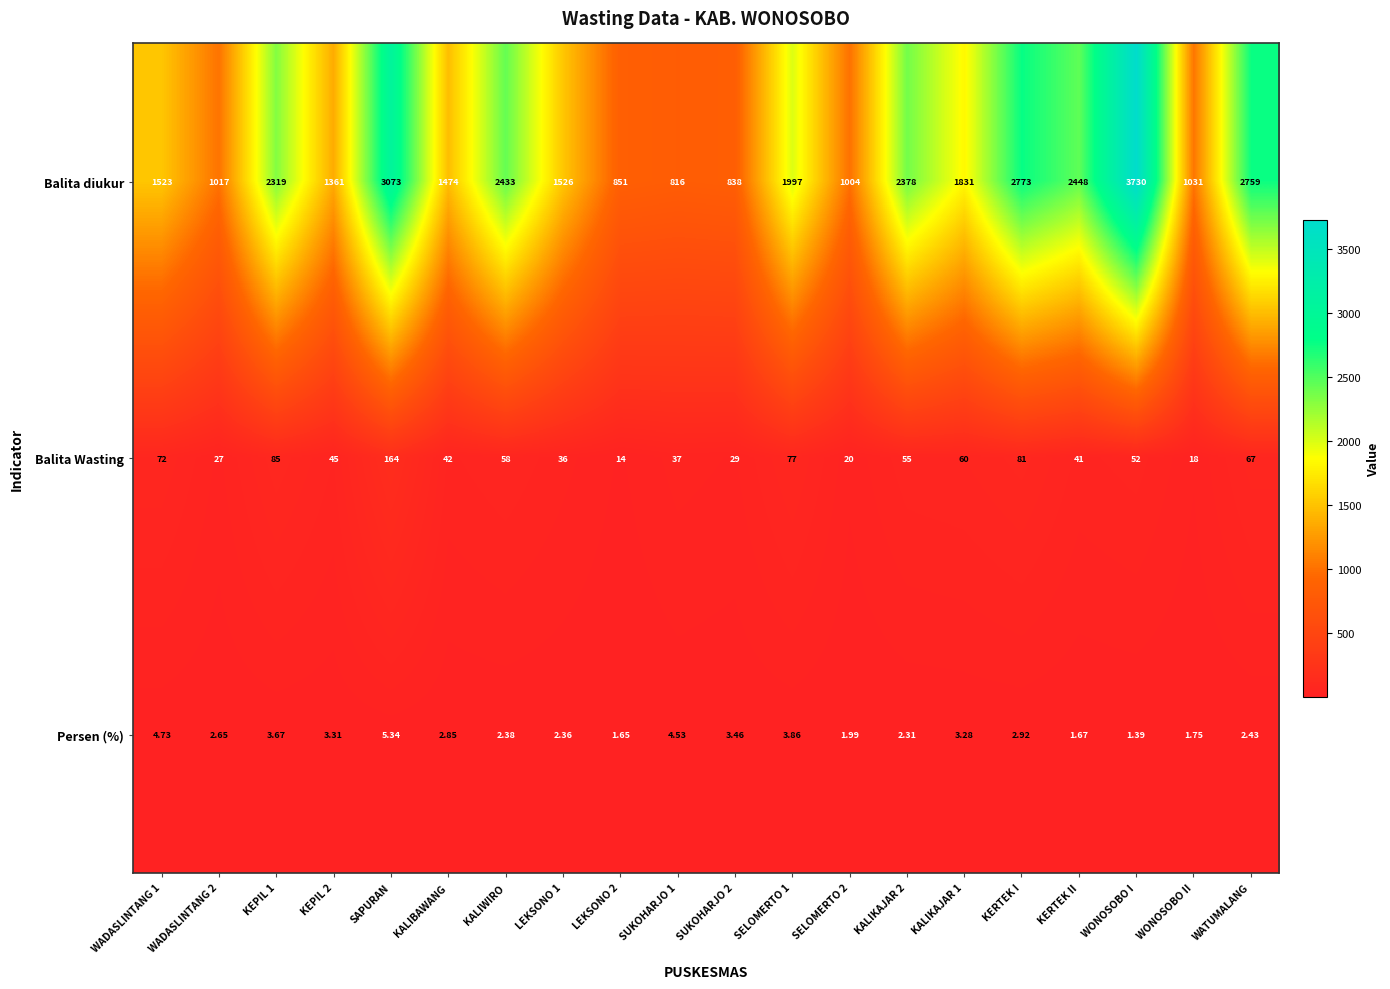

Which series has the largest range (max minus min)?

Balita diukur